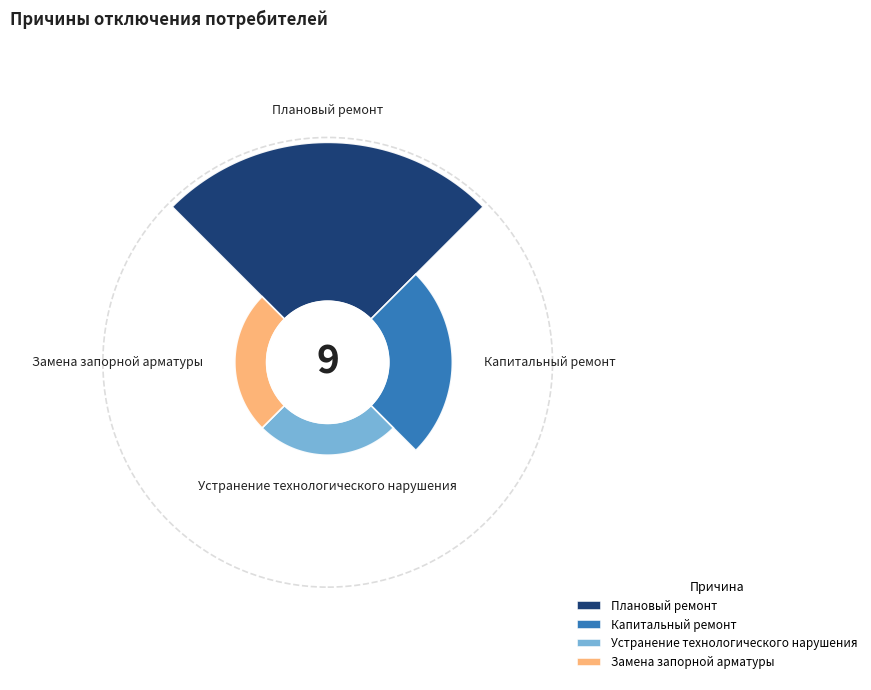

Rank the categories by value from highest to lowest.

Плановый ремонт, Капитальный ремонт, Устранение технологического нарушения, Замена запорной арматуры